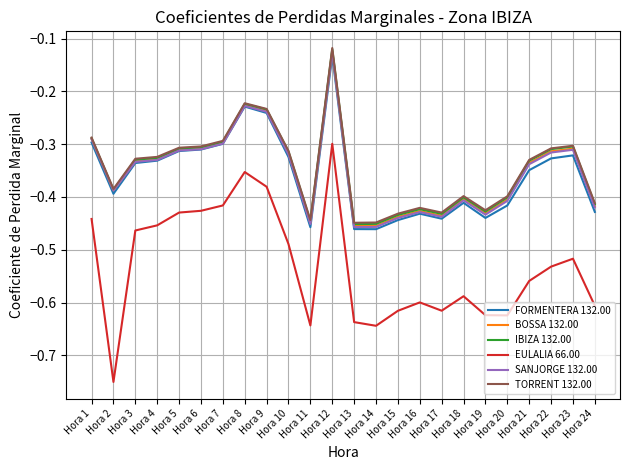

What is the difference between the EULALIA 66.00 values at Hora 10 and Hora 7?

0.1